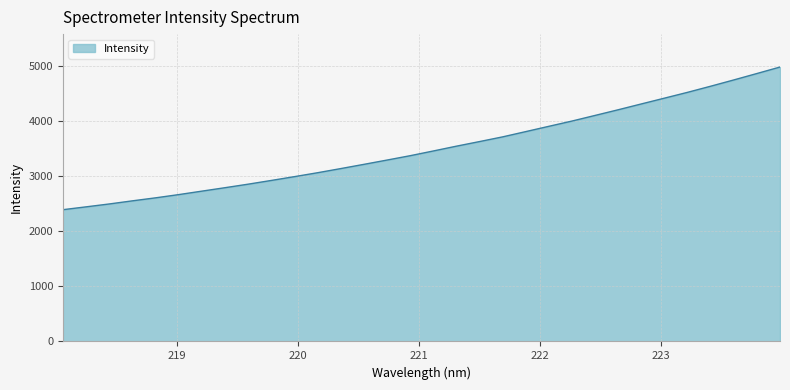

What is the maximum value shown in the chart?

4980.8